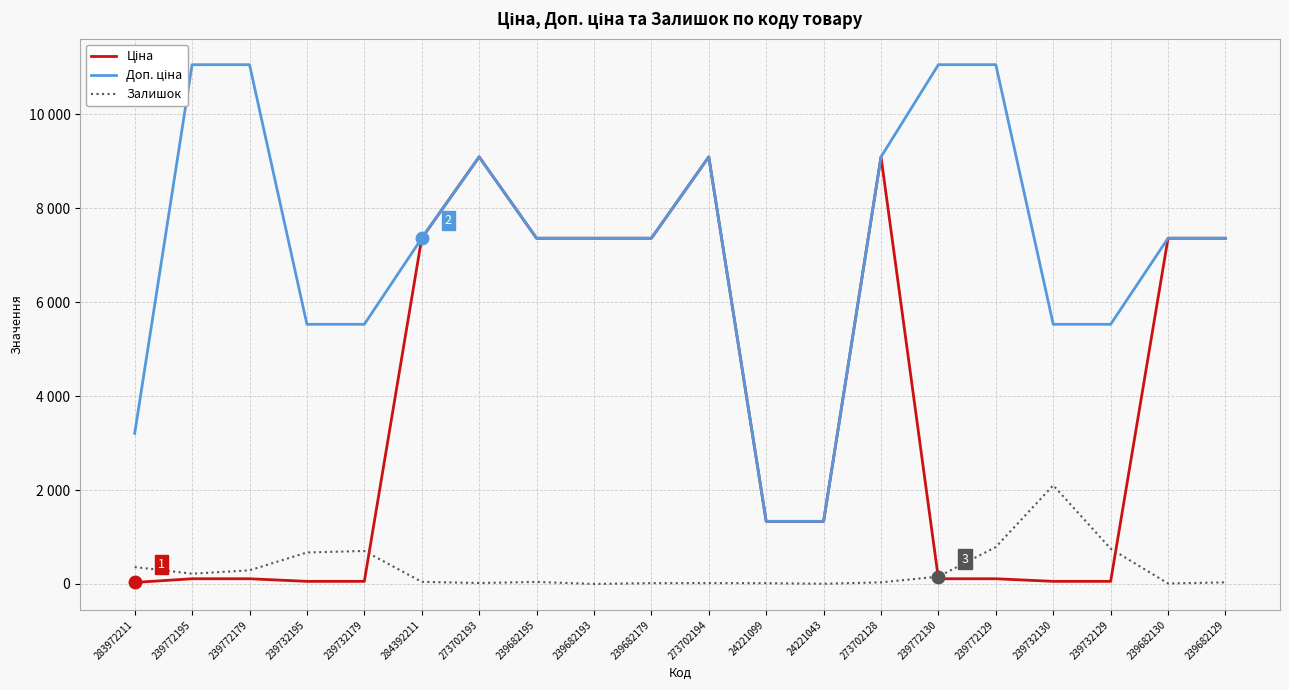

Which category has the highest value in the Залишок series?

239732130